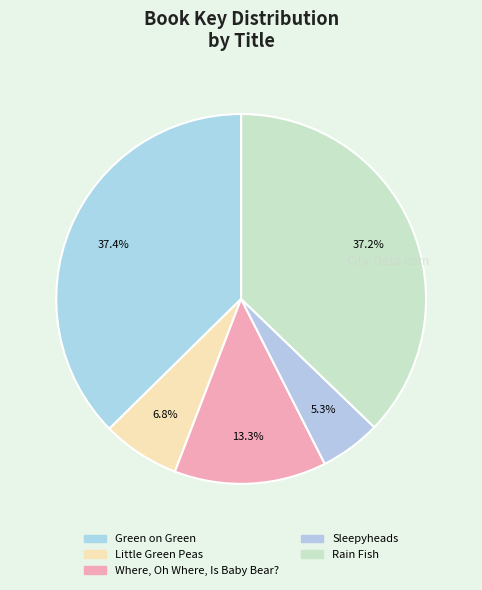

True or false: Little Green Peas accounts for 7% of the total.

True